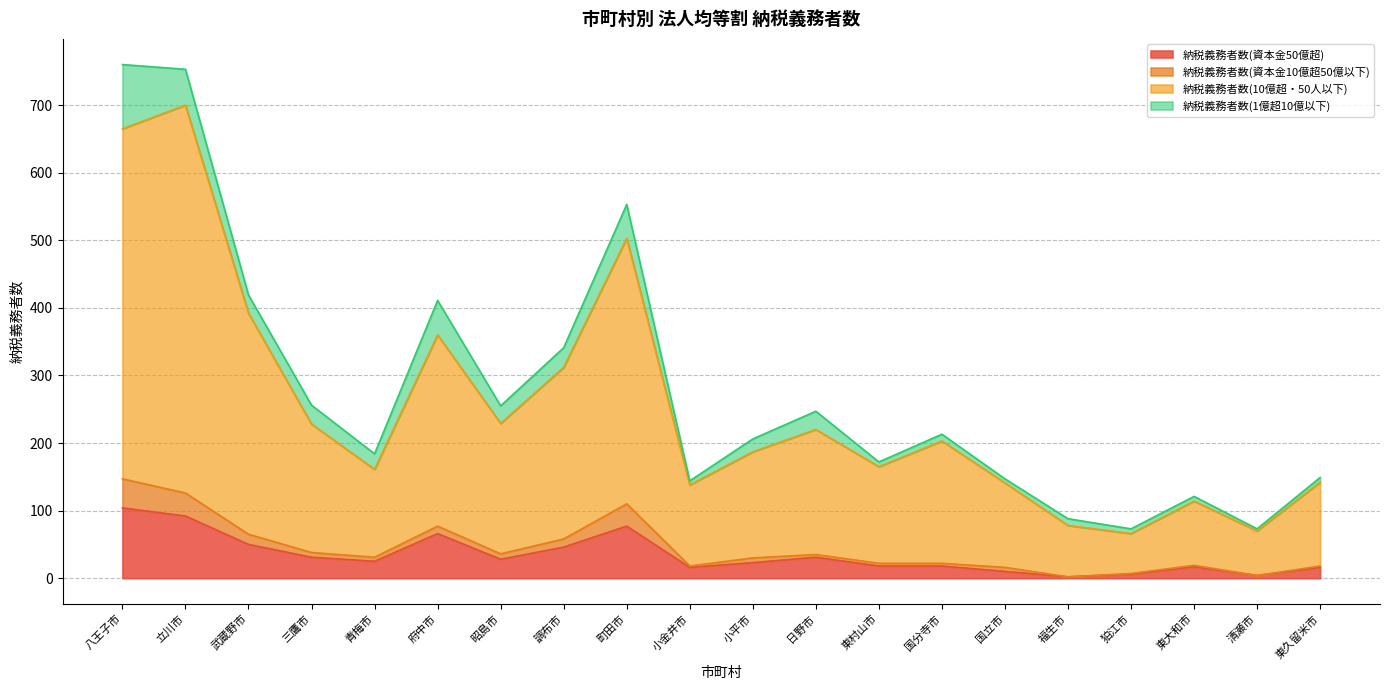

What are all the series names shown in the legend?

納税義務者数(資本金50億超), 納税義務者数(資本金10億超50億以下), 納税義務者数(10億超・50人以下), 納税義務者数(1億超10億以下)